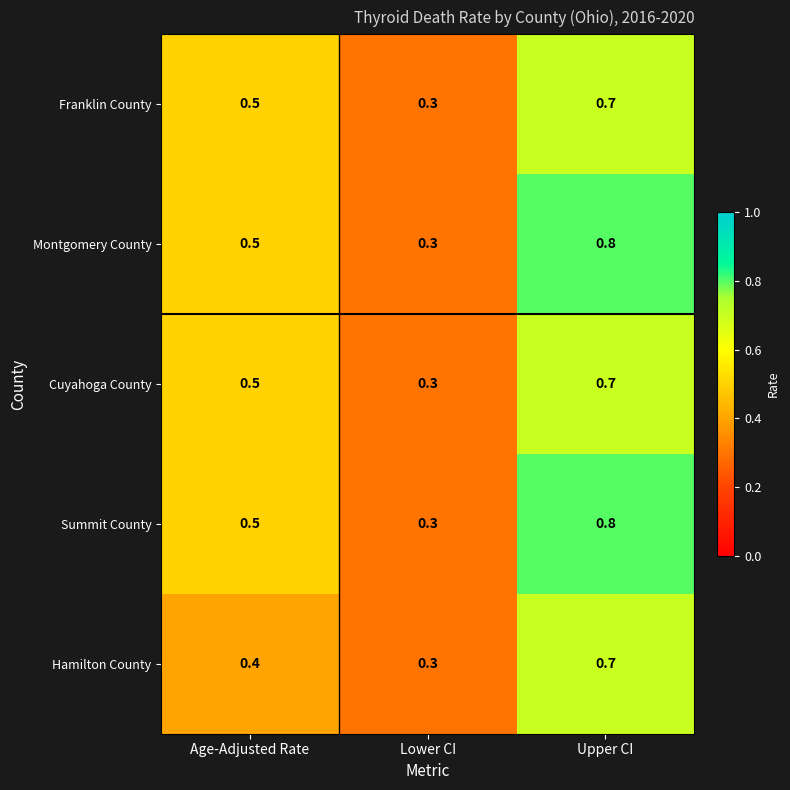

What is the average value of the Summit County series?

0.5